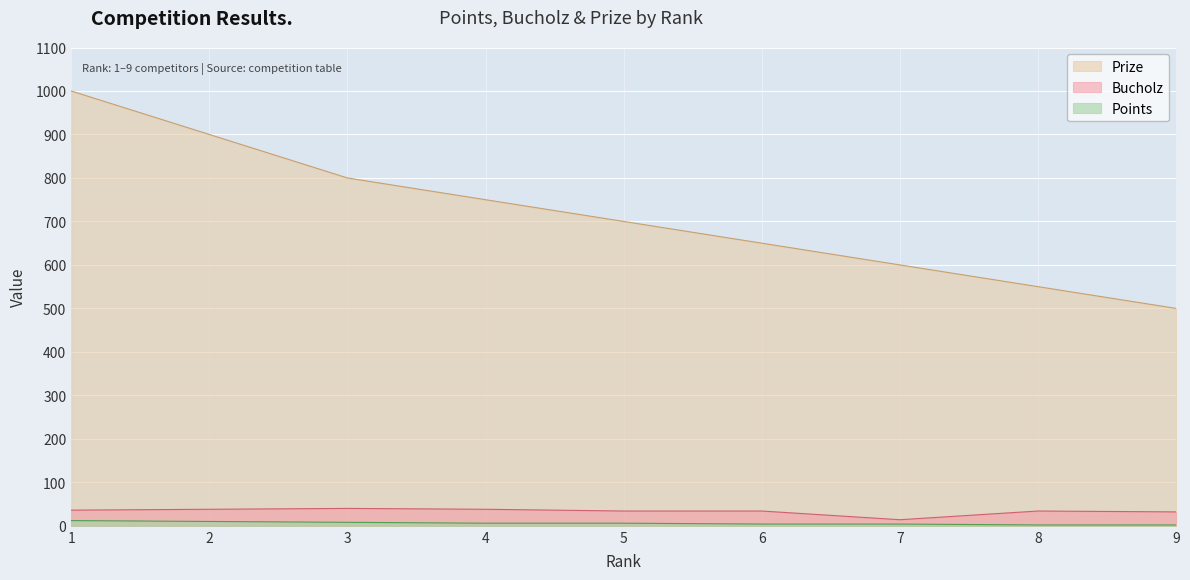

True or false: Prize and Bucholz intersect in this chart.

False